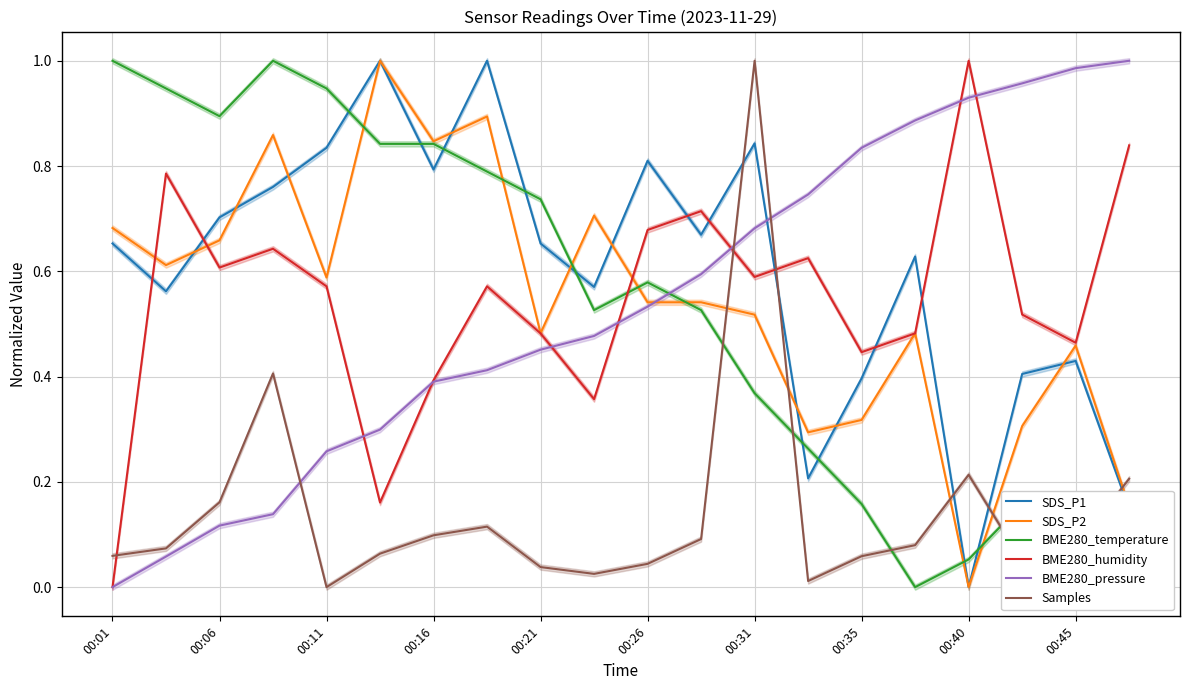

Is this an area chart (filled region under the line)?

No